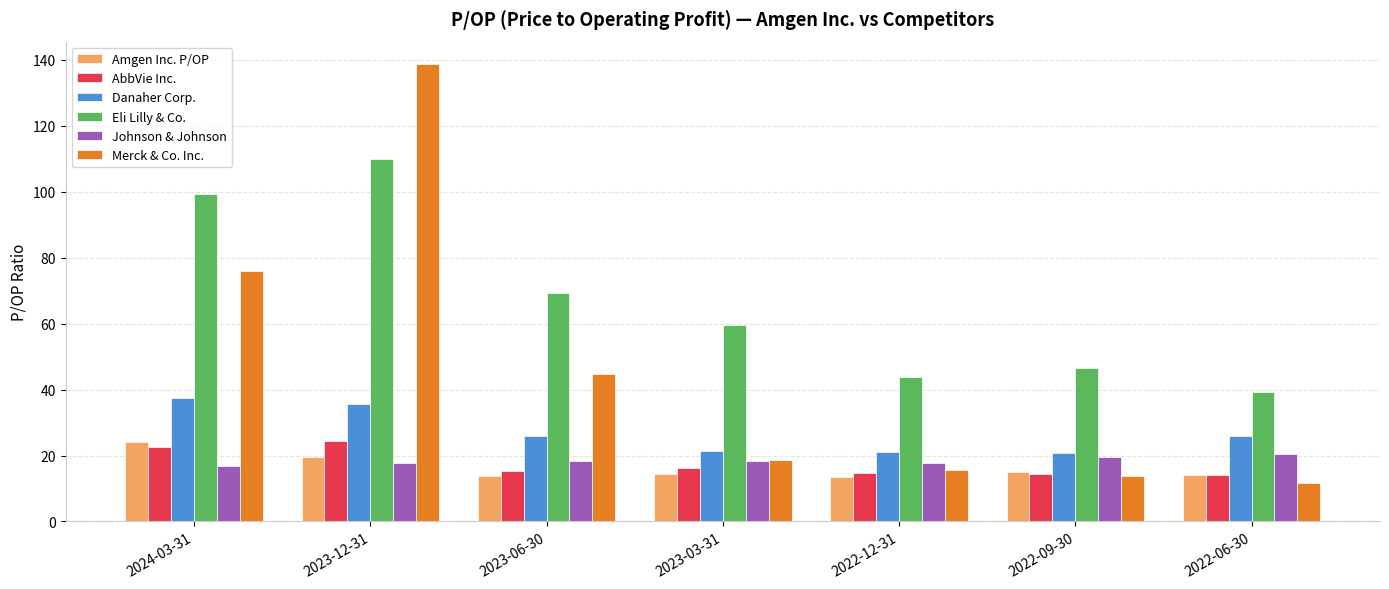

Which series has the widest spread of values?

Merck & Co. Inc.